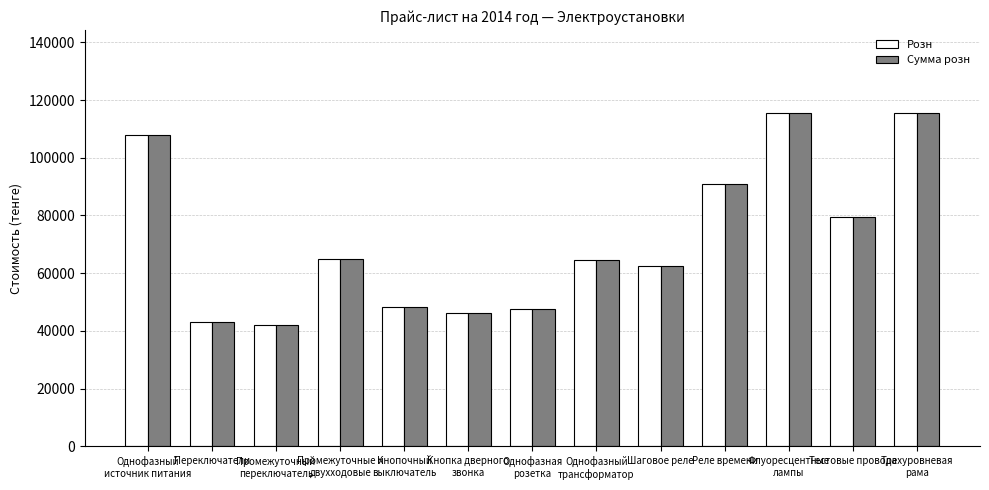

What is the maximum value for Сумма розн?

115450